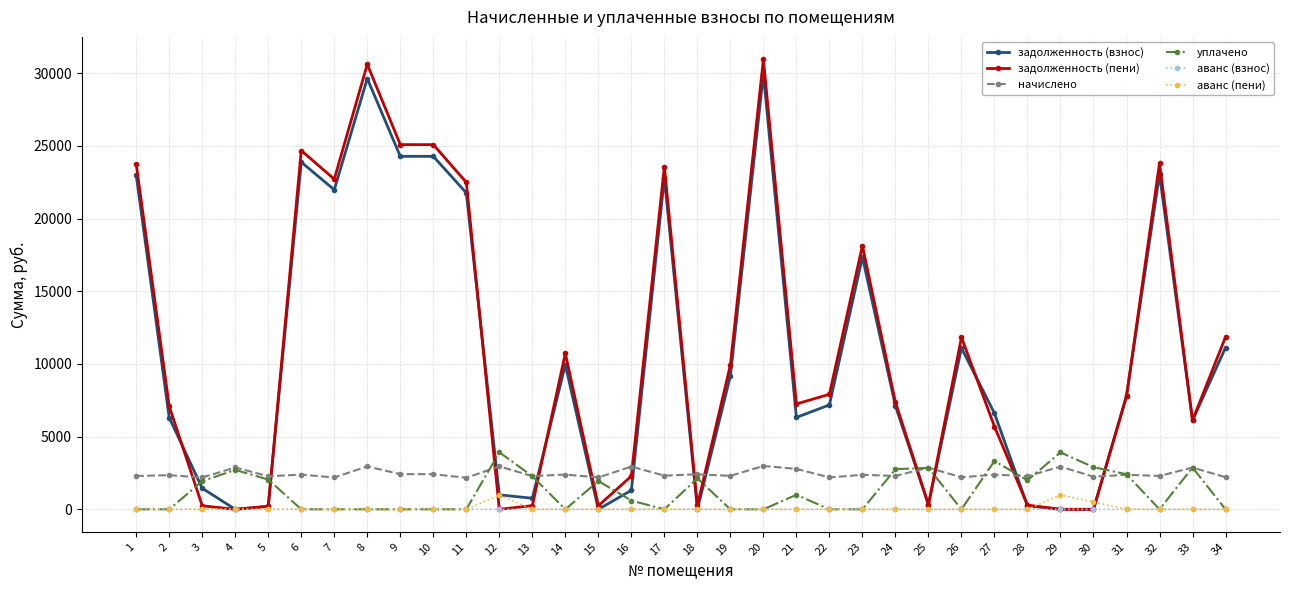

Which series changed the most between 22 and 23?

задолженность (пени)